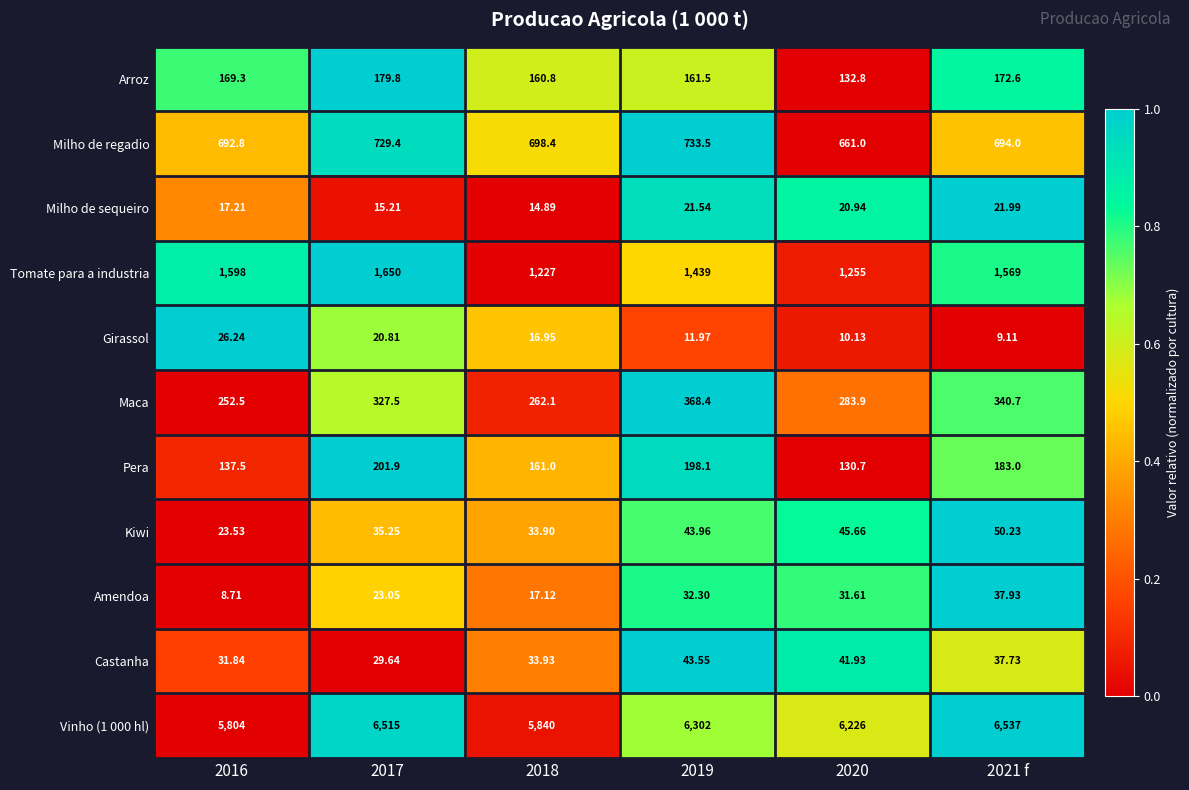

Is the value of Girassol at 2019 greater than the value of Tomate para a industria at 2018?

No